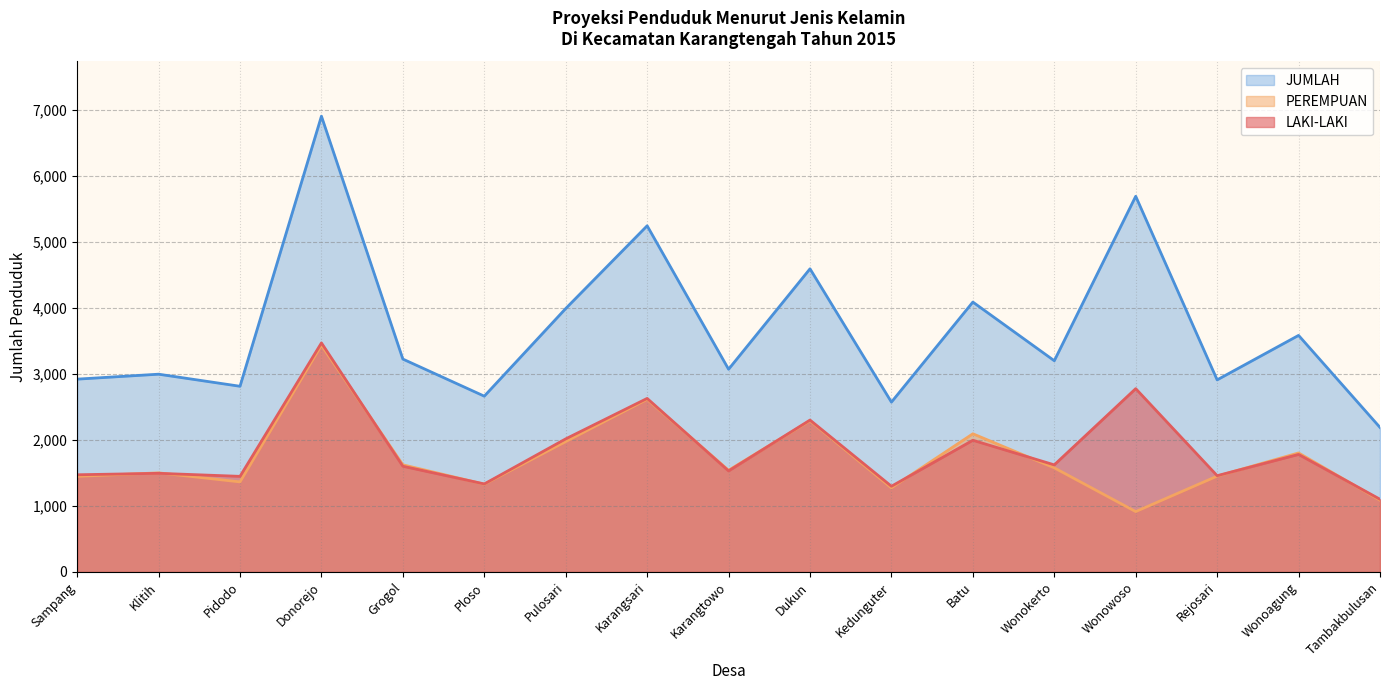

How many interior local valleys does the PEREMPUAN series have?

5